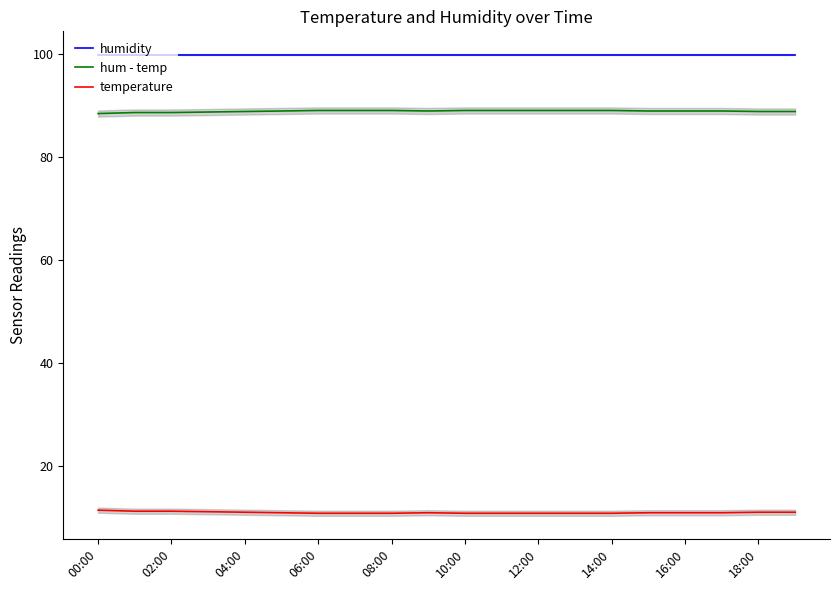

True or false: temperature has a value of 3.0 at 00:00.

False